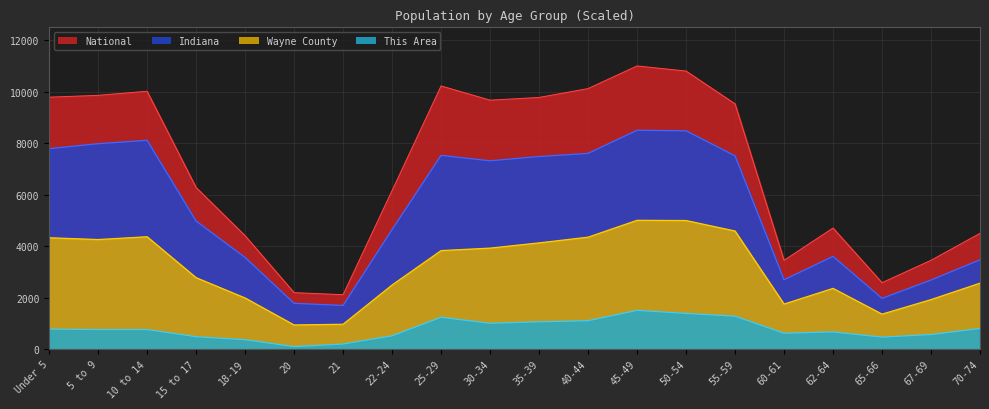

How many values in the This Area series are below 754?

9